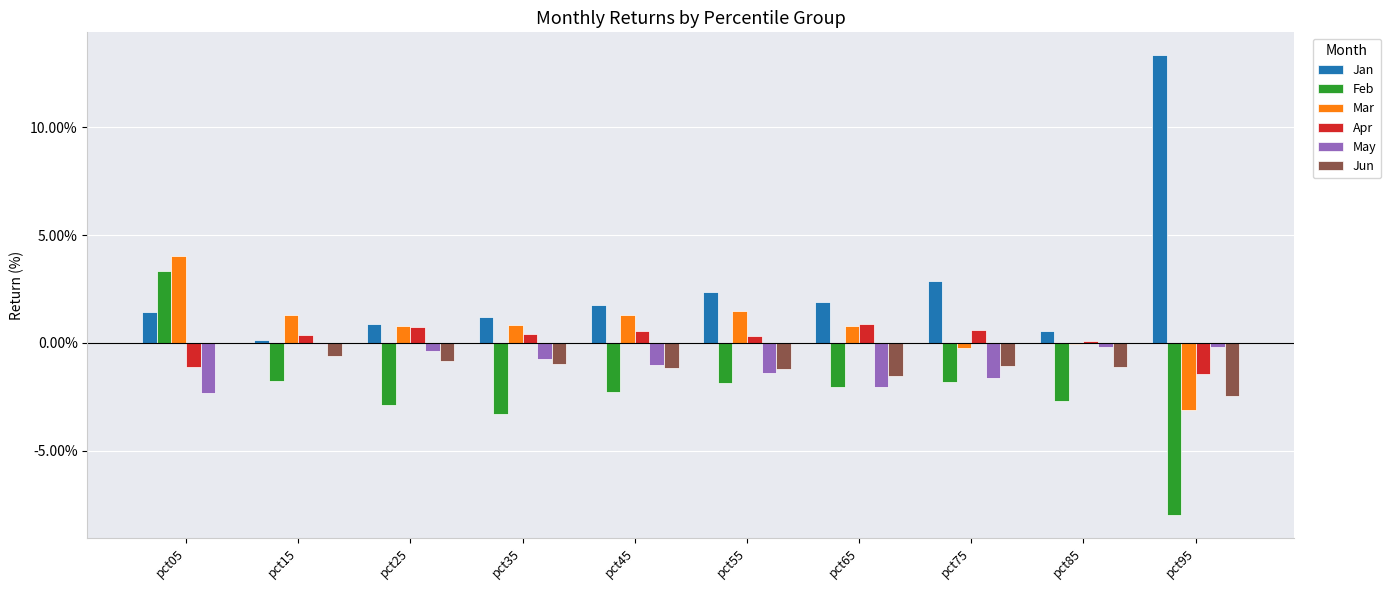

Which series has the largest range (max minus min)?

Jan